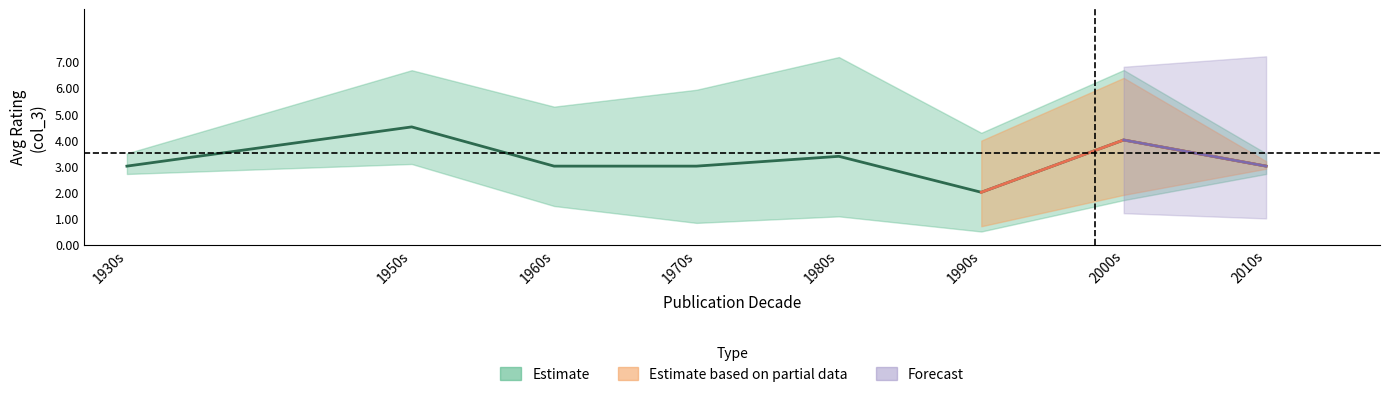

True or false: the data shows 9 at 1981.

False